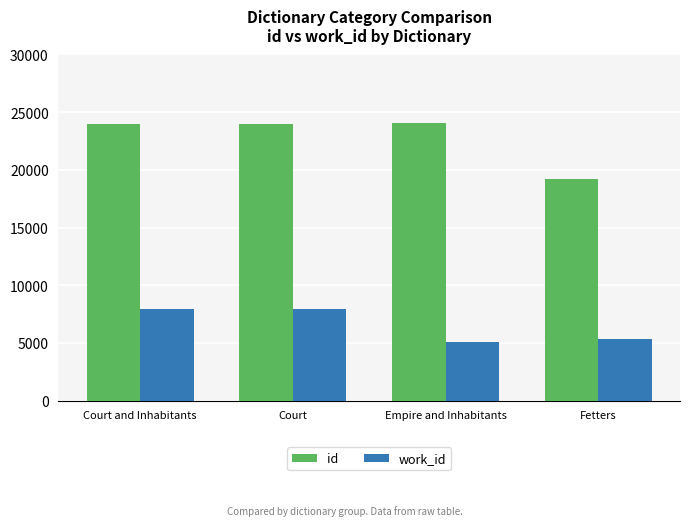

Rank the series at Fetters from highest to lowest value.

id, work_id